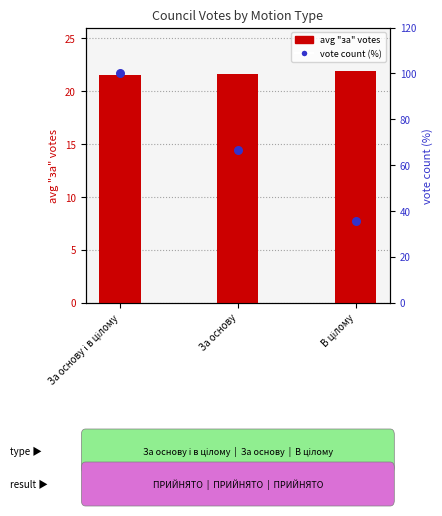

Which series has the largest total across all categories?

vote count (scaled %)